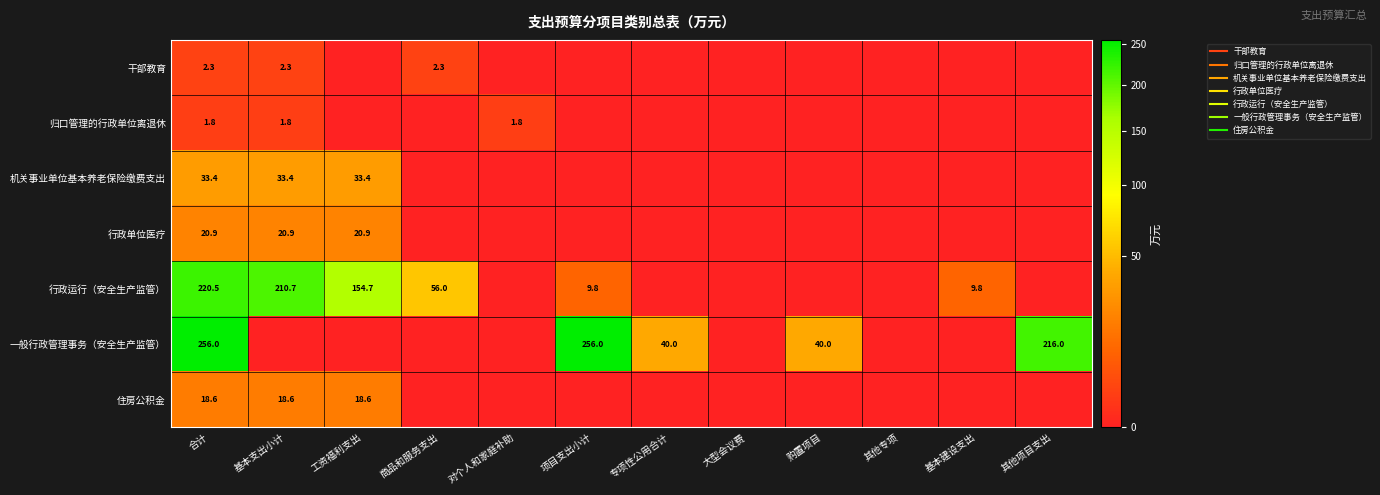

The value of 机关事业单位基本养老保险缴费支出 at 项目支出小计 is 0.0. True or false?

True